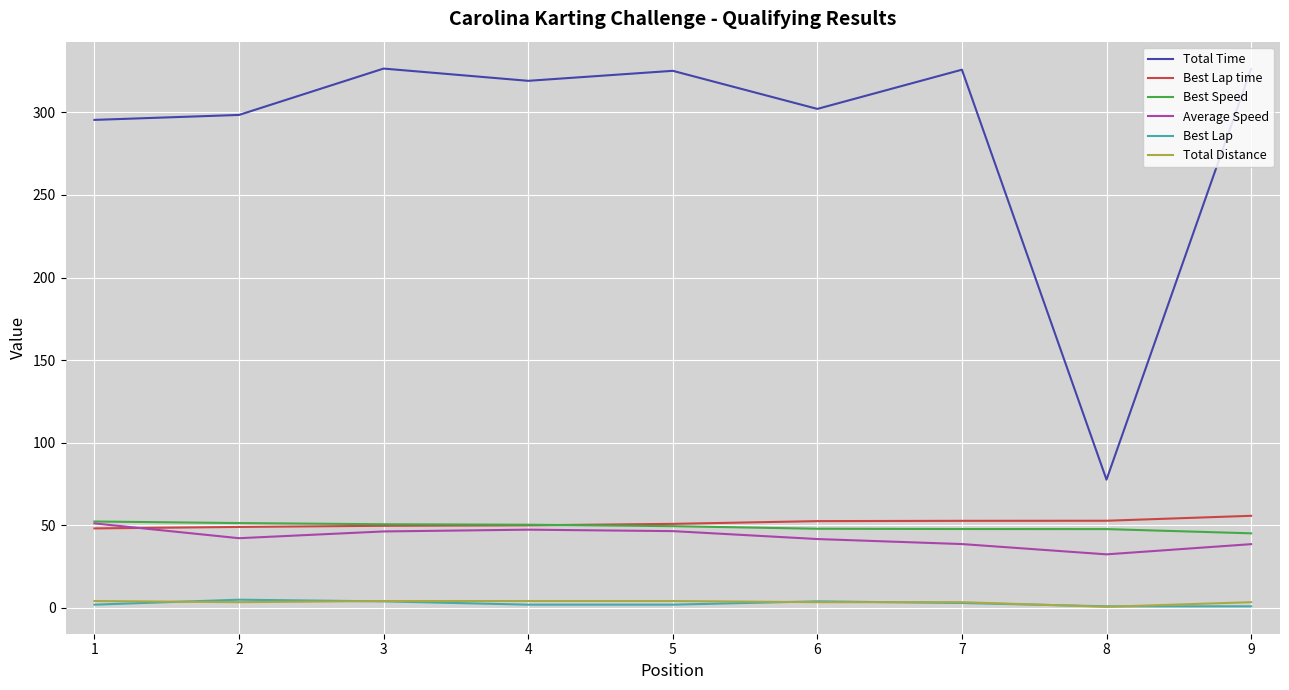

Which series has the widest spread of values?

Total Time